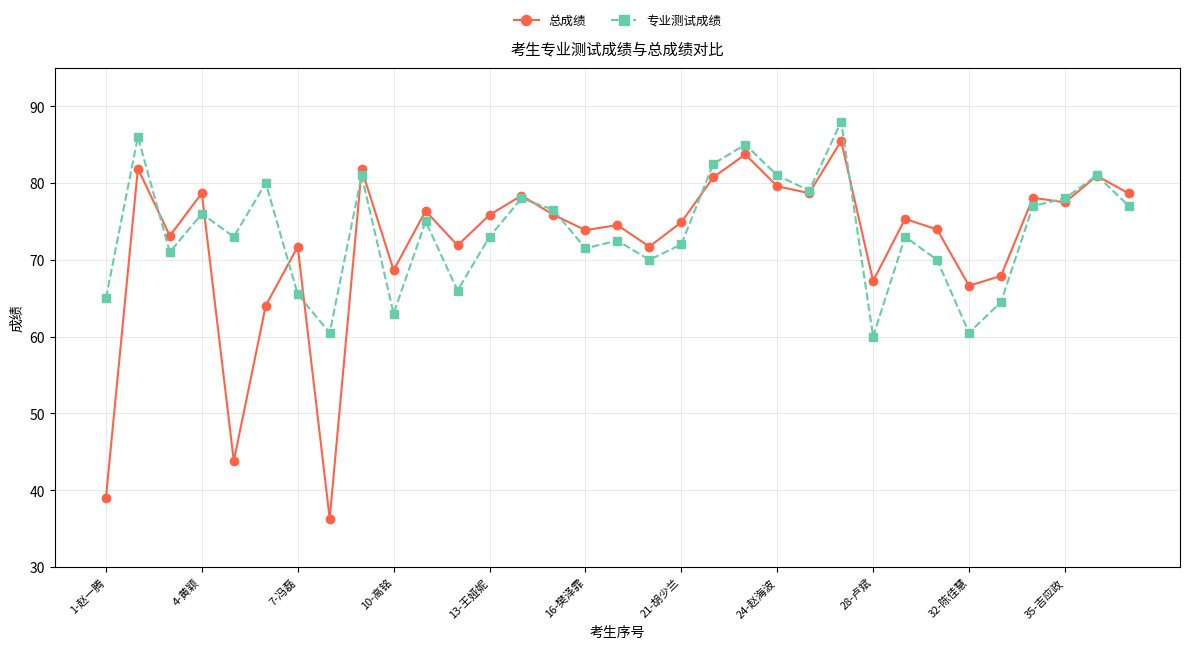

List the series in order of their overall mean, highest first.

专业测试成绩, 总成绩